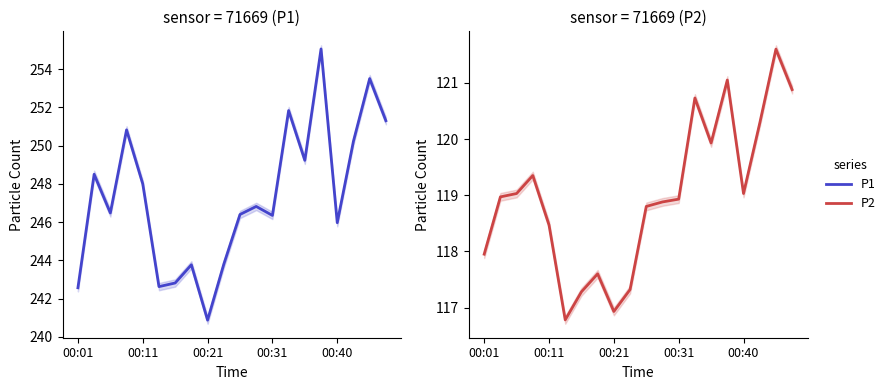

At which category is the sum across all series the highest?

15